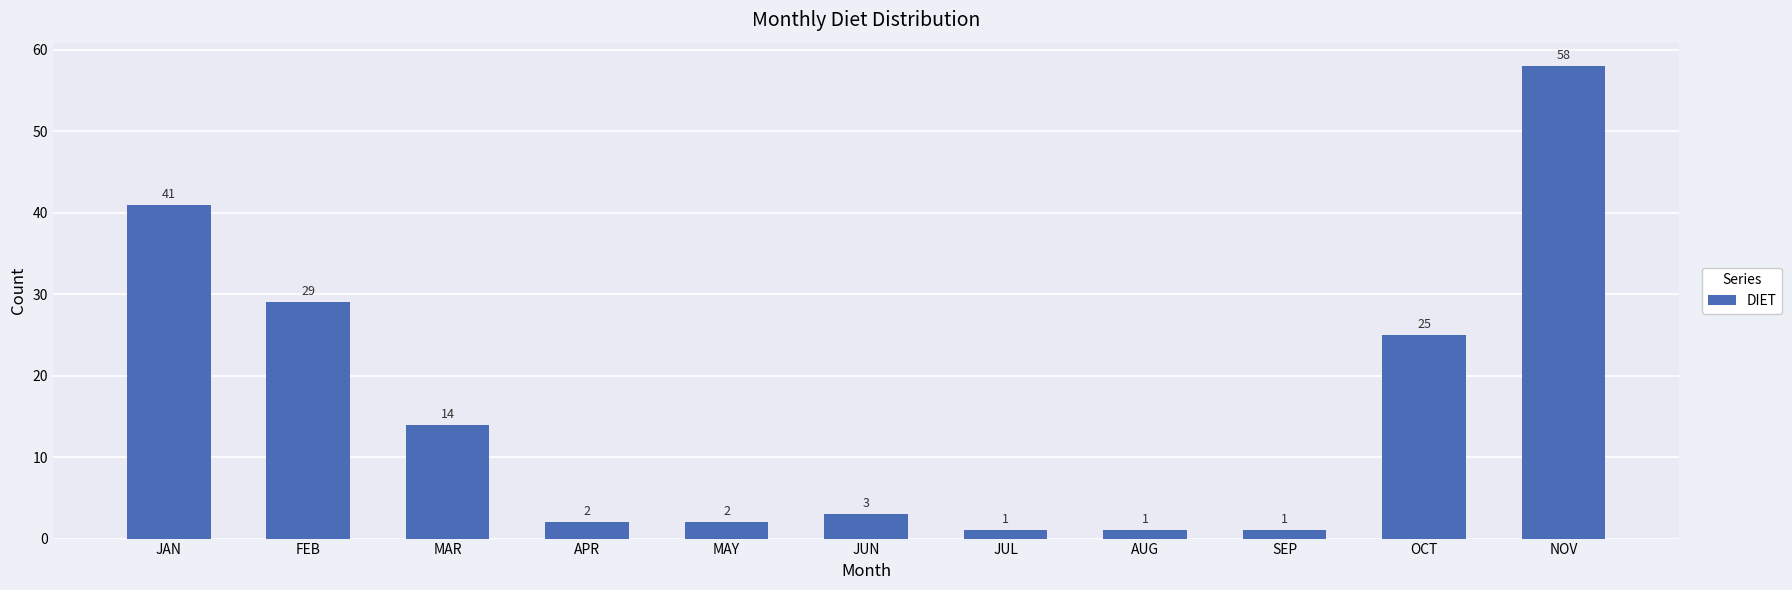

What is the value of the 11th bar from the left?

58